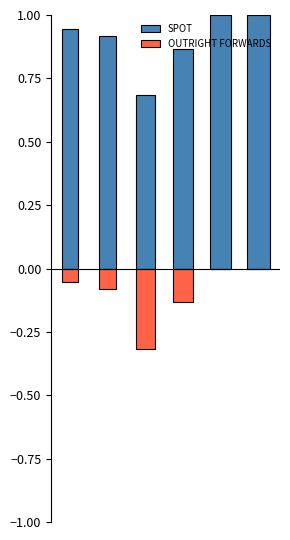

At 5, list the series in order from smallest to largest.

OUTRIGHT FORWARDS, SPOT